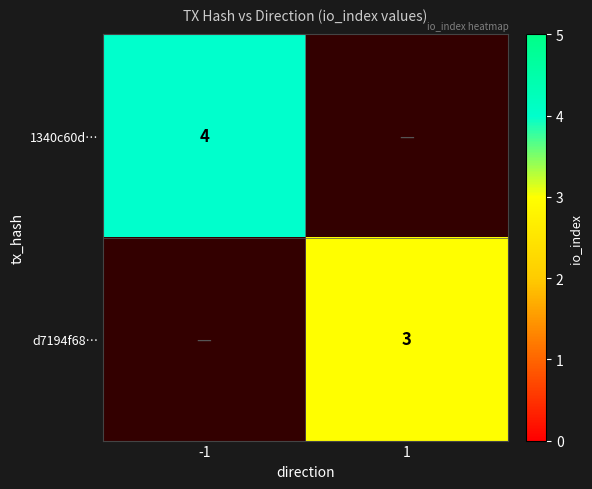

How many distinct data groups are displayed?

2